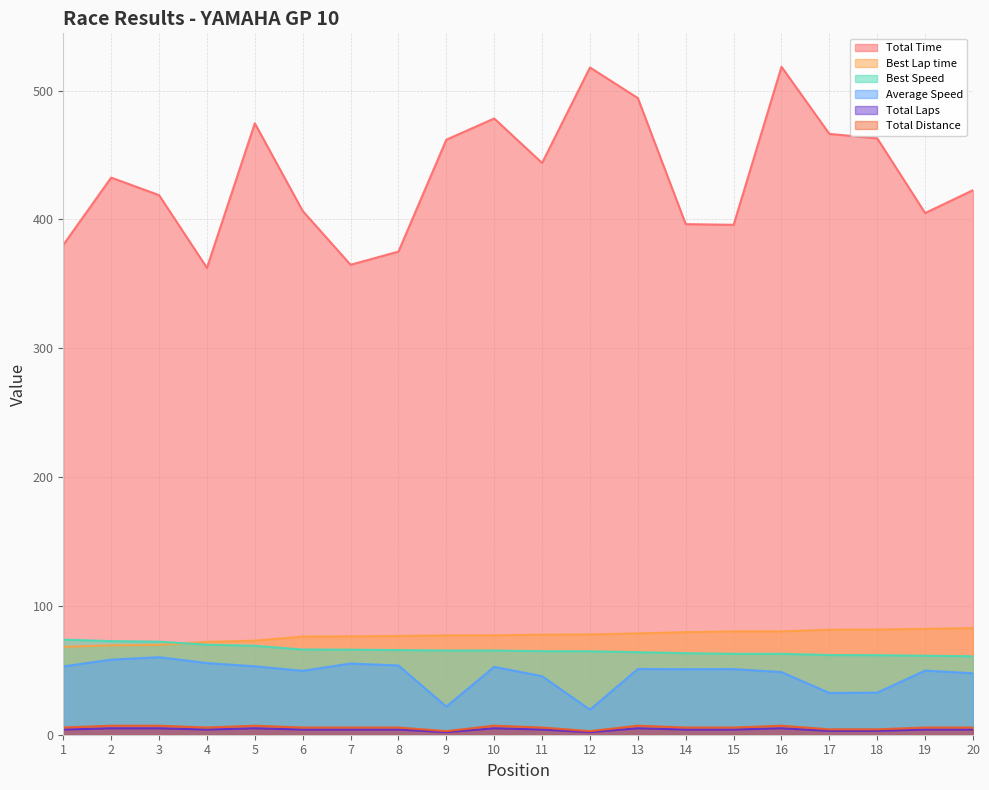

Which series changed the most between 8 and 9?

Total Time